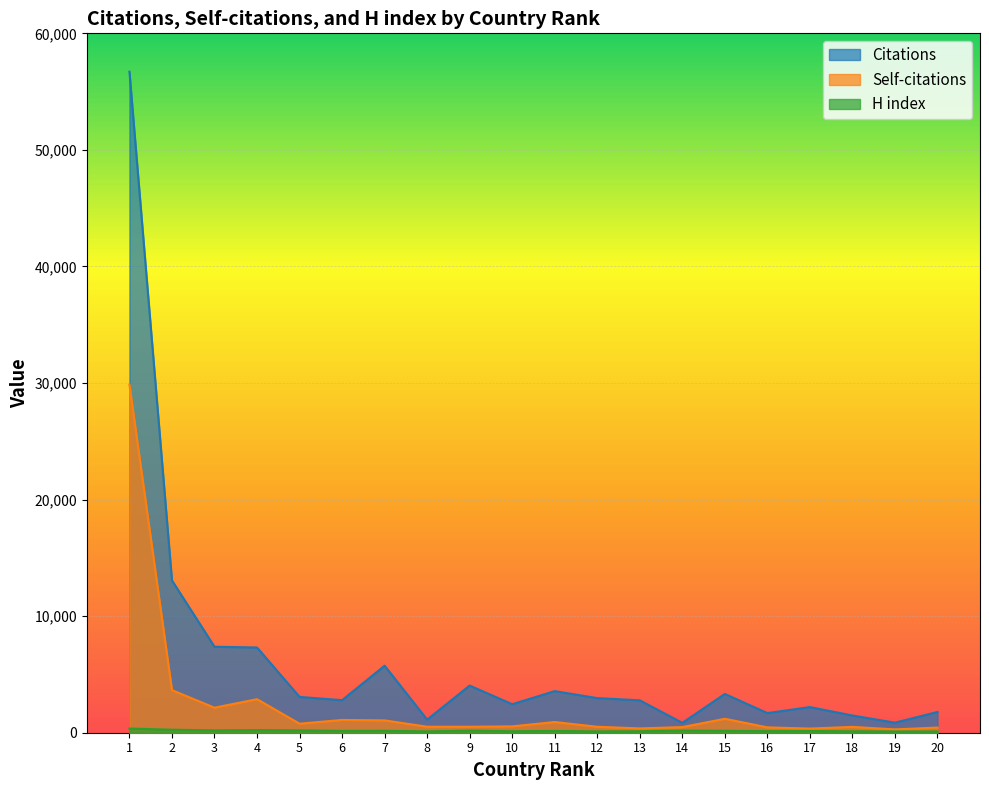

True or false: H index and Self-citations cross at least once.

False